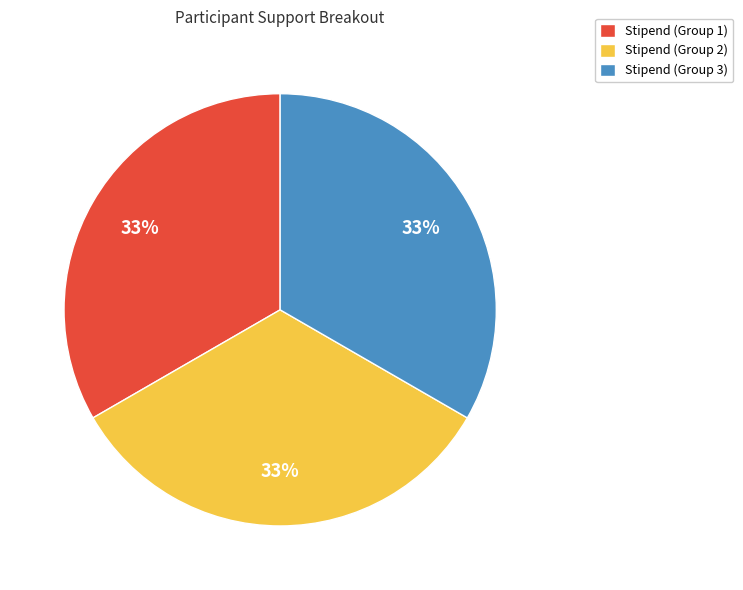

Is the sum of Stipend (Group 2) and Stipend (Group 3) greater than half?

Yes